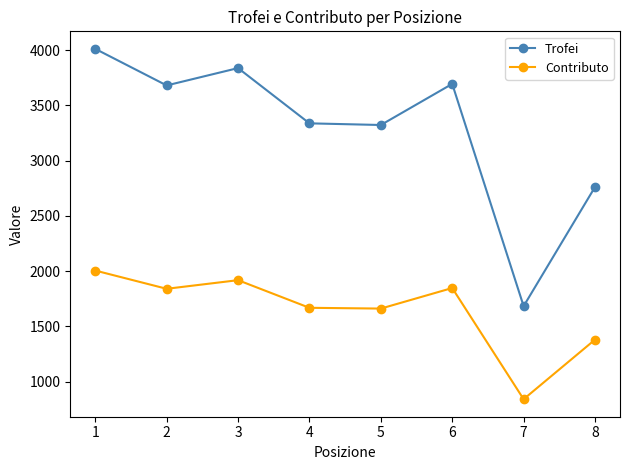

How many categories are shown in the chart?

8